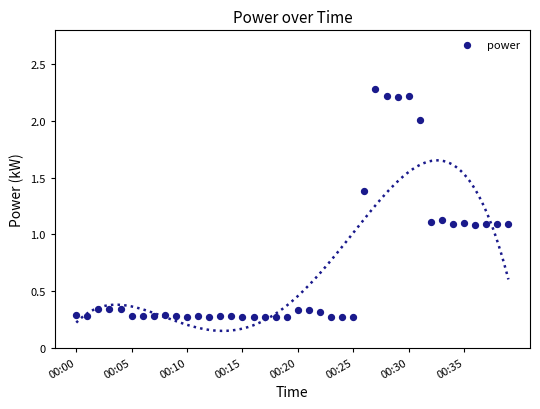

What is the range of Y values (max minus min)?

2.0